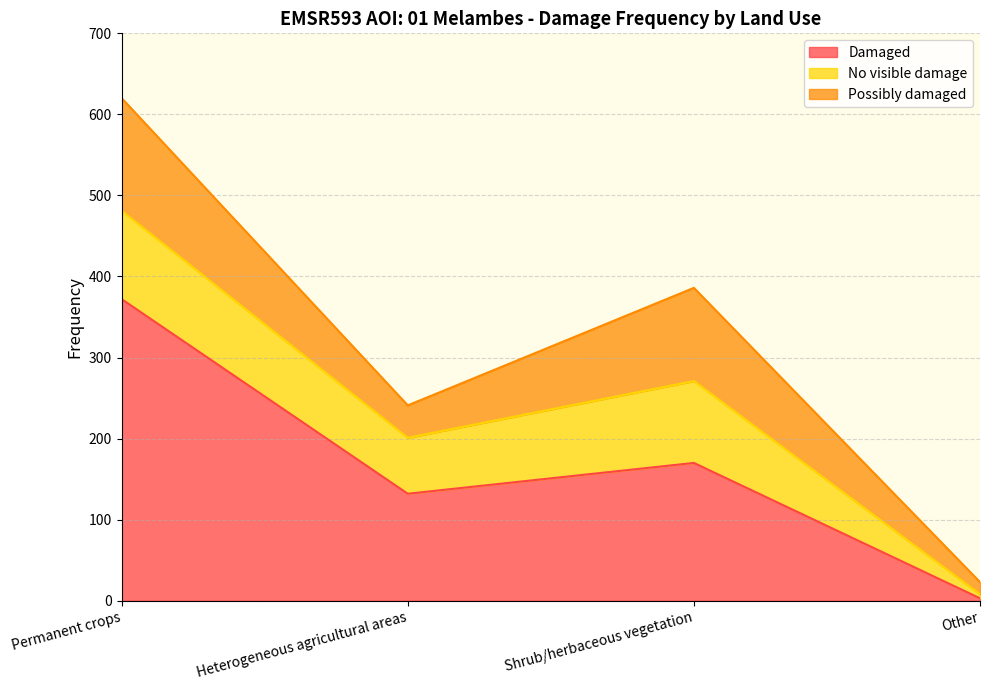

What are all the series names shown in the legend?

Damaged, No visible damage, Possibly damaged